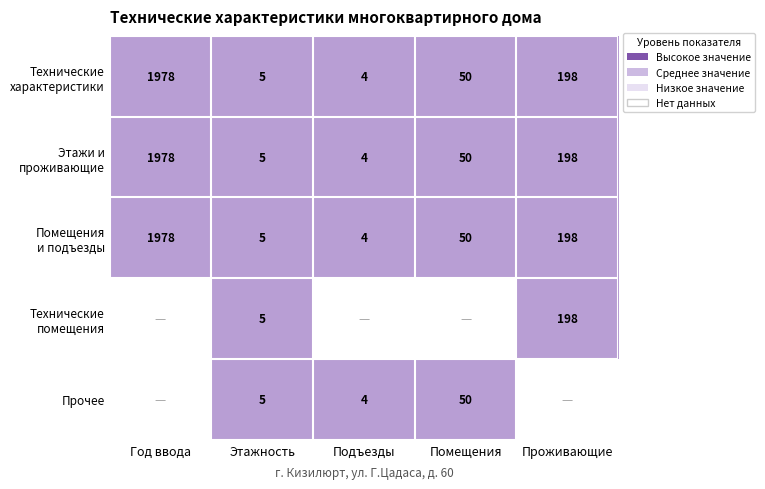

Is it true that Прочее equals 1 at Подъезды?

False